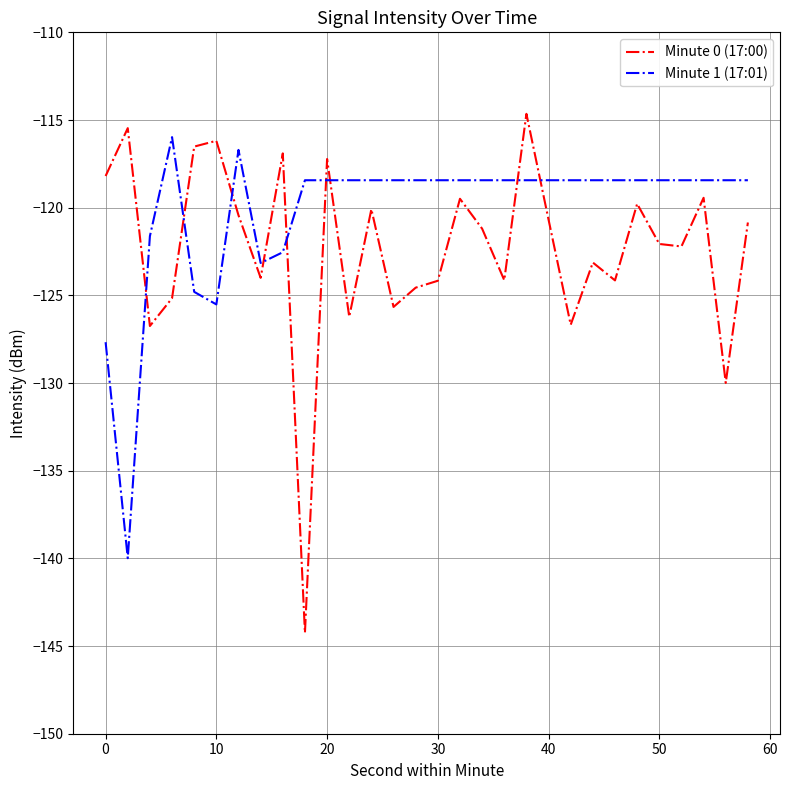

How many intersections are there between Minute 0 (17:00) and Minute 1 (17:01)?

9